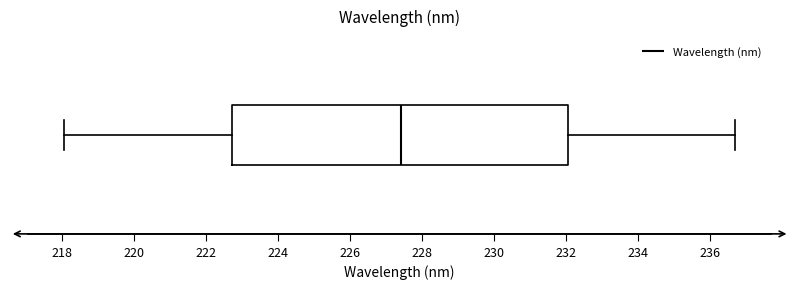

Read this box plot against the x-axis: the position of the median line, the range covered by the box, and the ends of both whiskers. The values are not printed on the chart, so give them approximately, as read against the axis.

median 227.4, box 222.8 to 232.0, whiskers 218.0 to 236.8